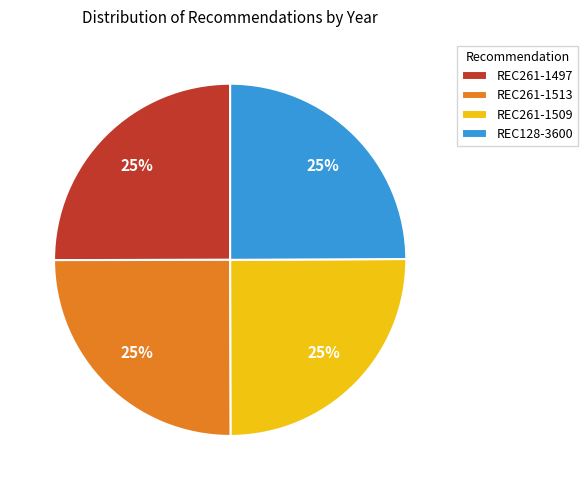

How many slices are in this pie chart?

4